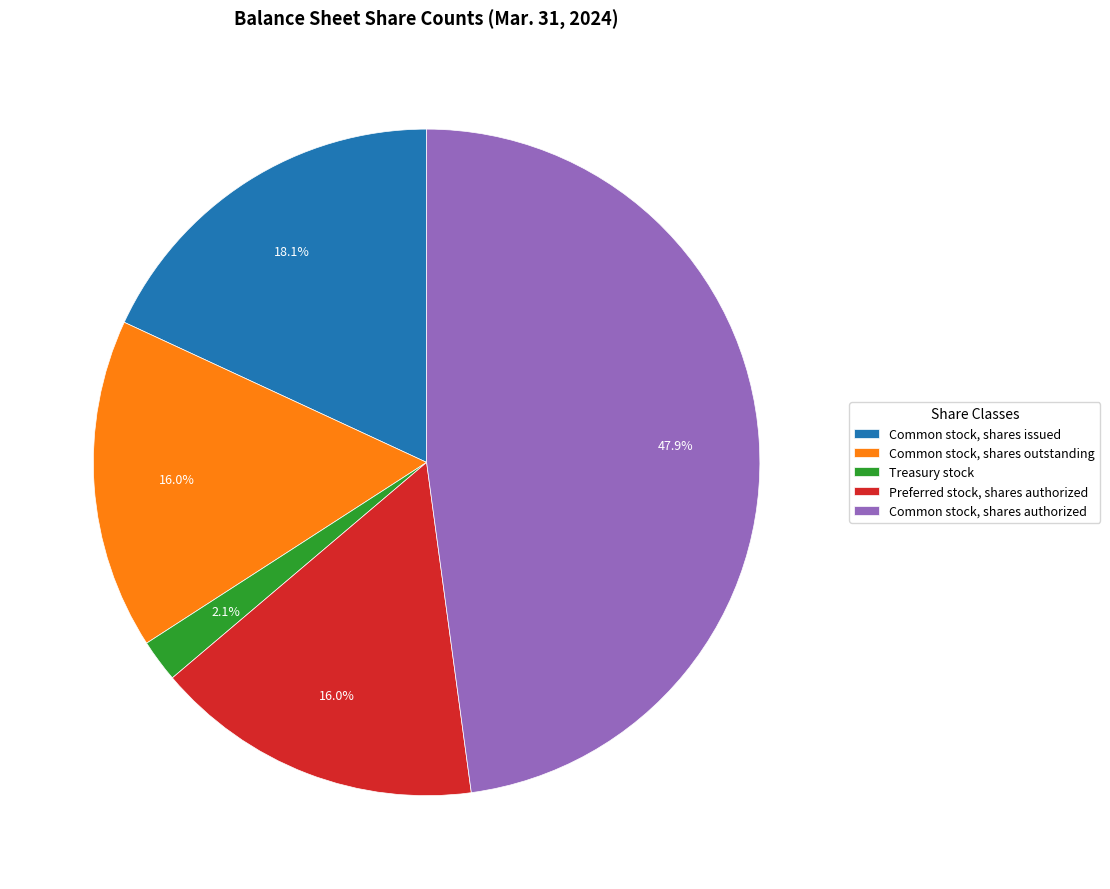

True or false: Preferred stock, shares authorized accounts for 7% of the total.

False